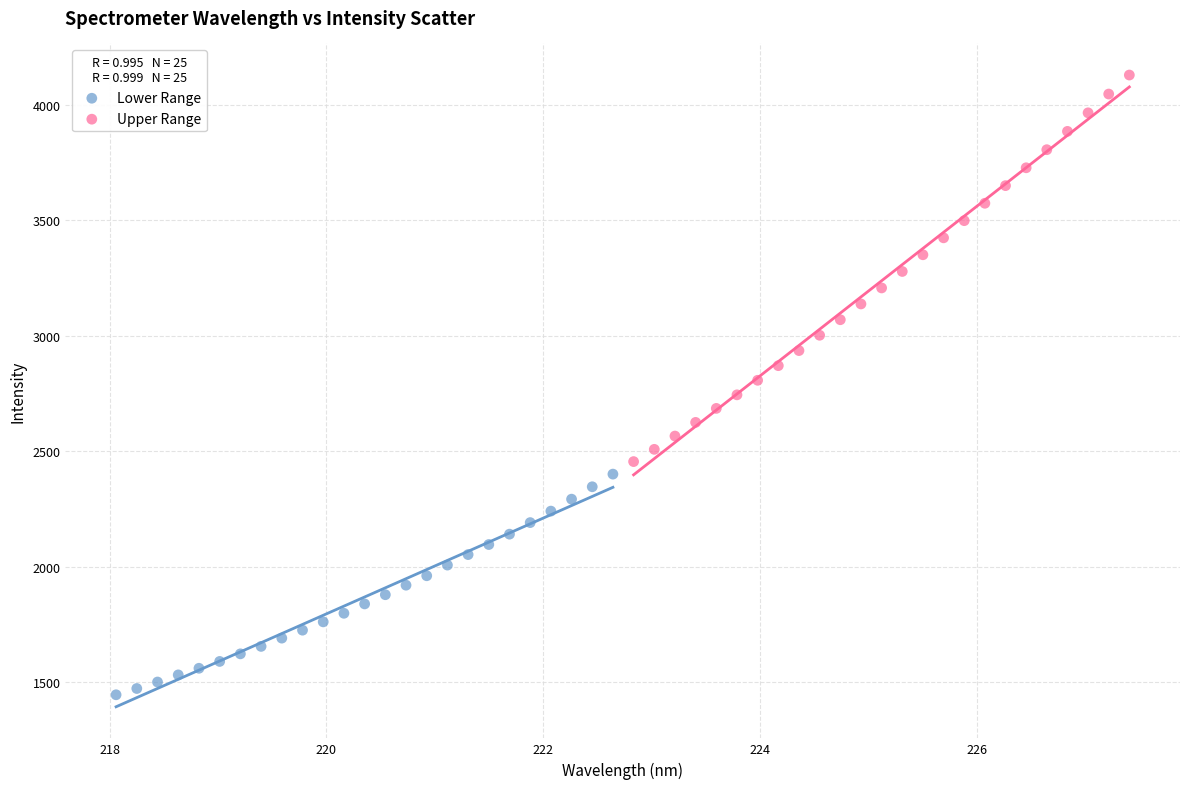

Which series has the widest spread of Y values?

Upper Range